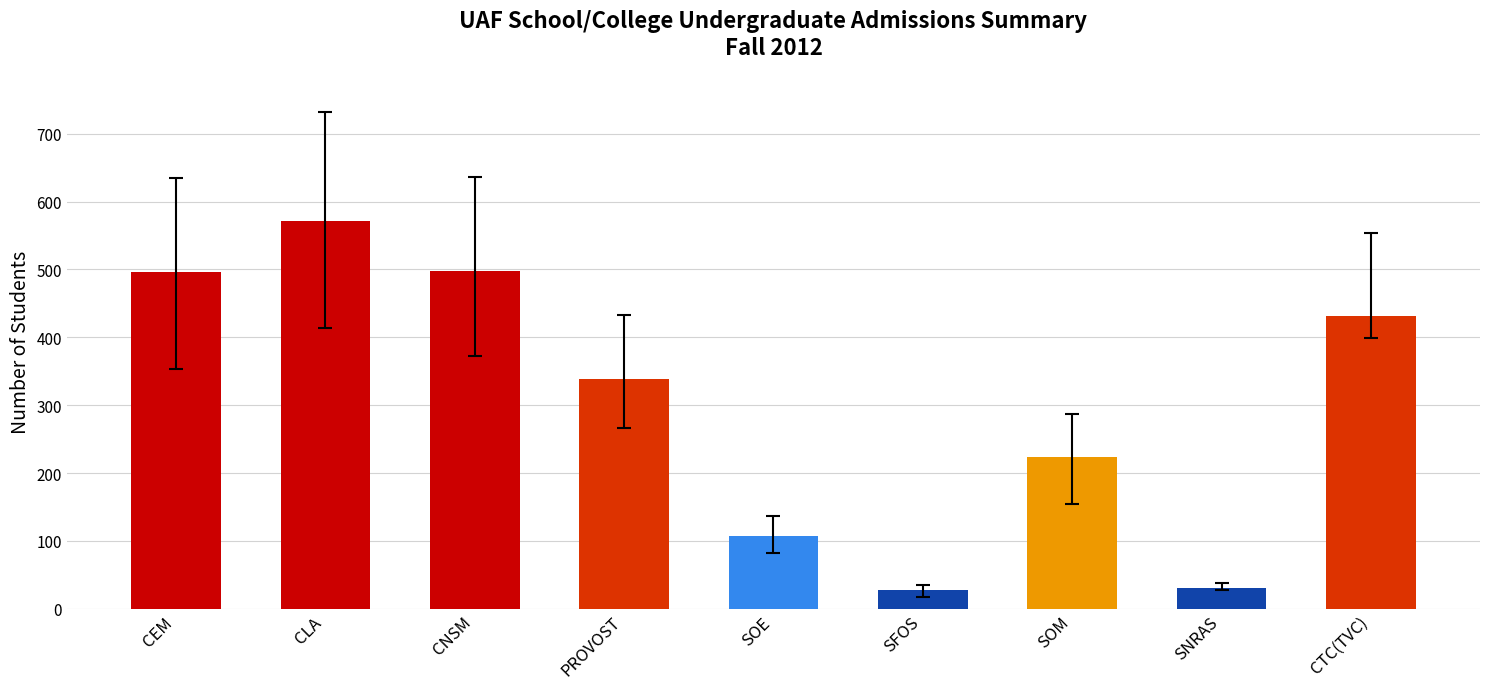

How many series are shown in this chart?

1